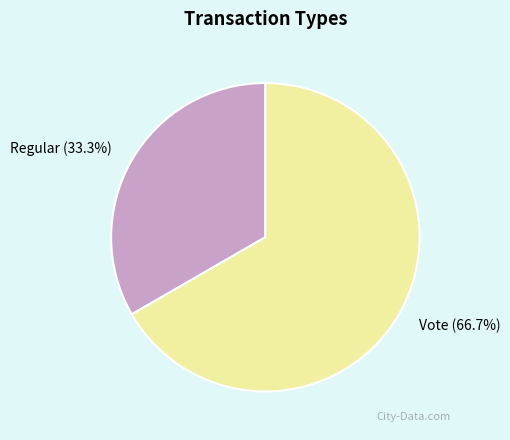

Rank the categories by value from lowest to highest.

Regular, Vote